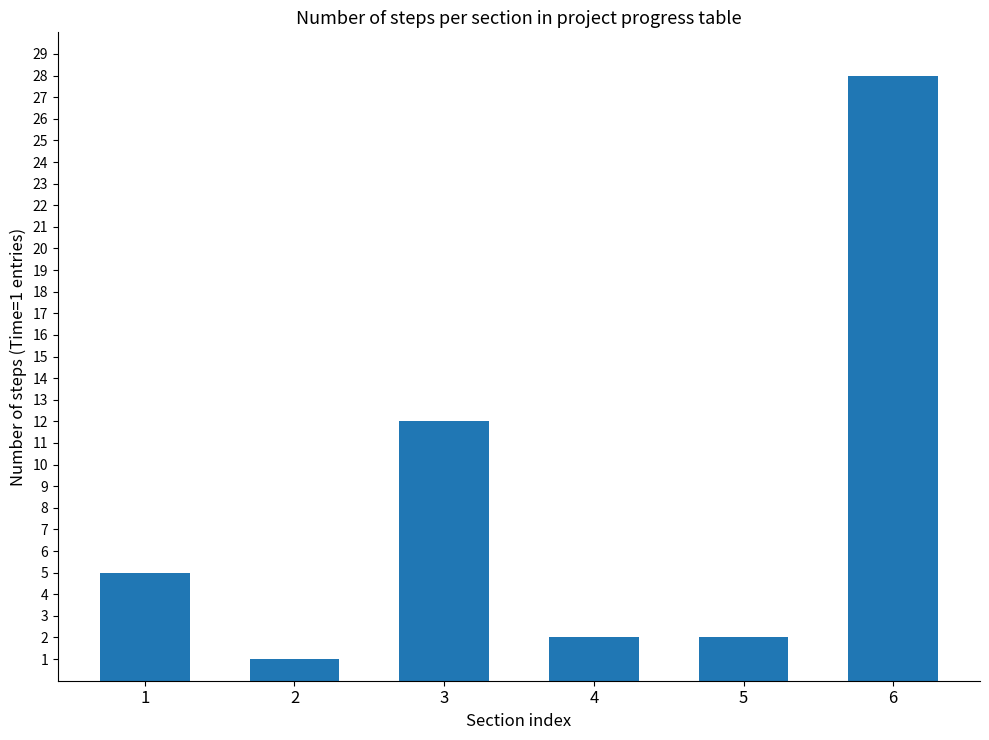

Reading left to right, what are all the values shown in this chart?

5	1	12	2	2	28